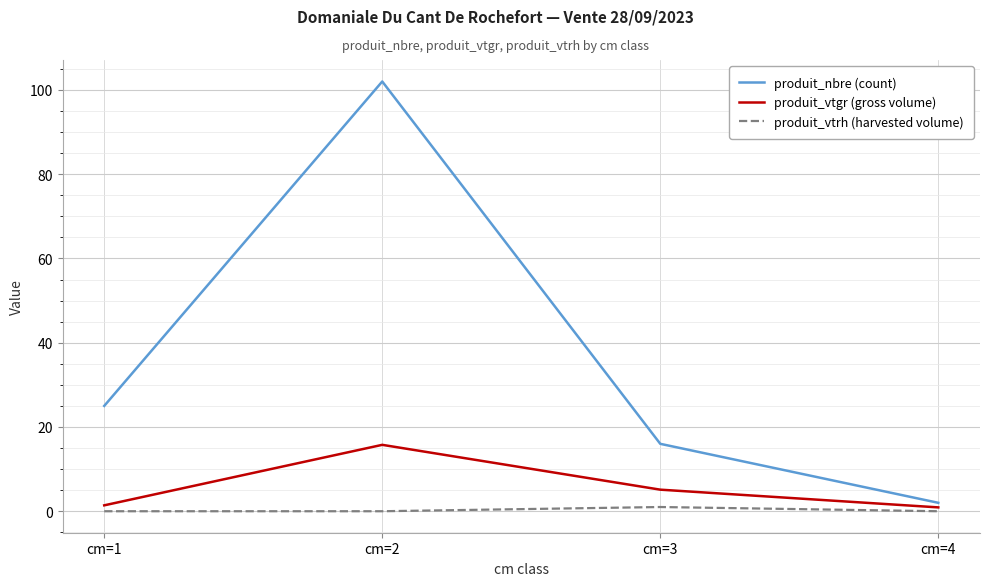

Which series changed the most between cm=2 and cm=3?

produit_nbre (count)